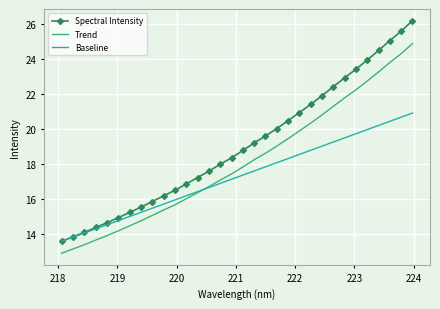

What is the maximum value shown in the chart?

26.2